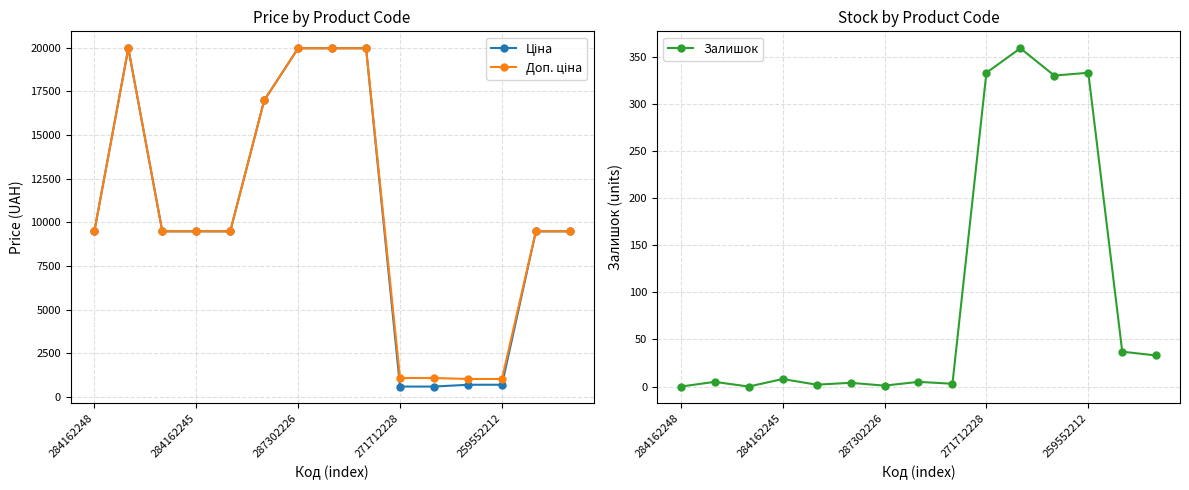

How many positive values does the Залишок series have?

13